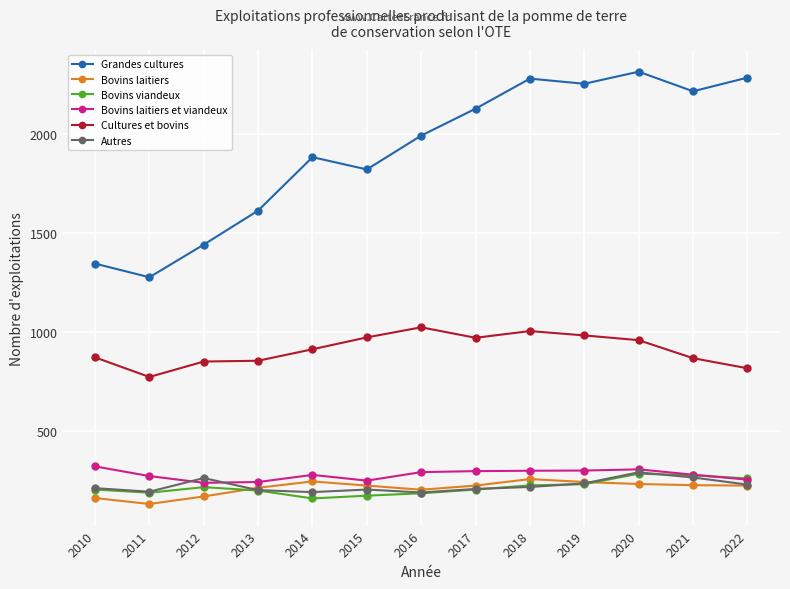

True or false: Bovins laitiers has more than 1 points higher than both neighbors.

True